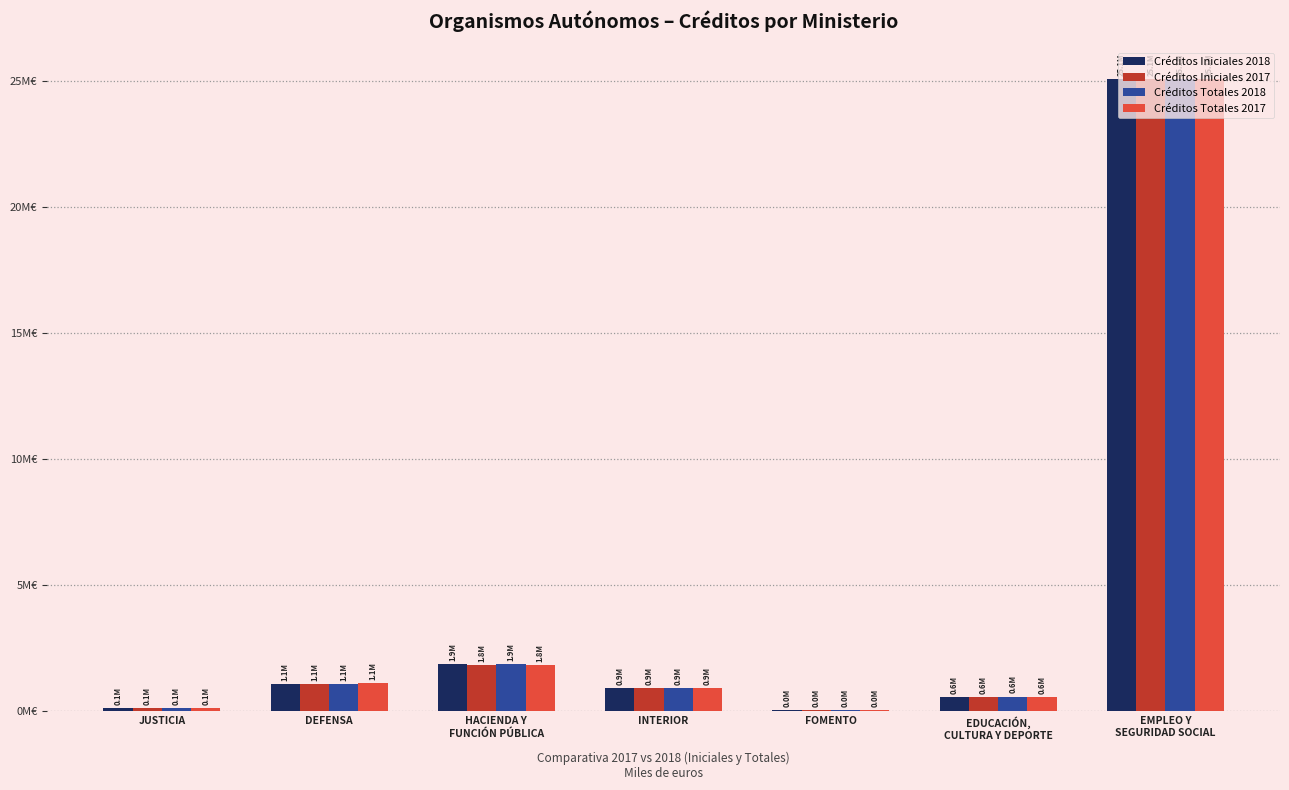

Does the chart contain stacked bars?

No